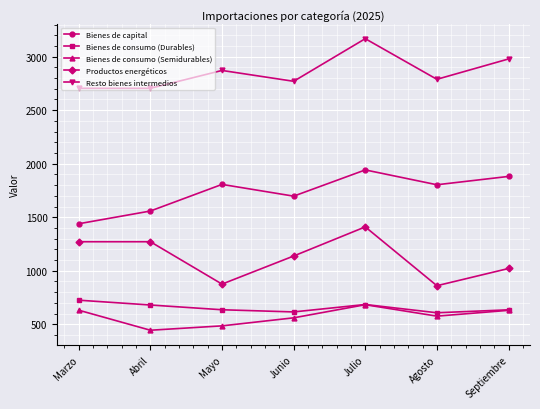

What is the label of the 3rd point from the right?

Julio